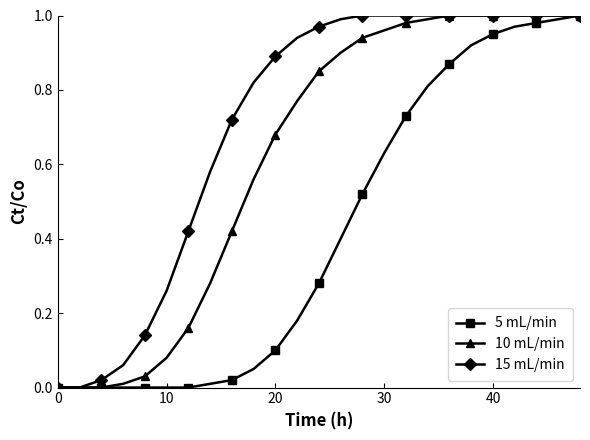

Which series has the largest total across all categories?

15 mL/min